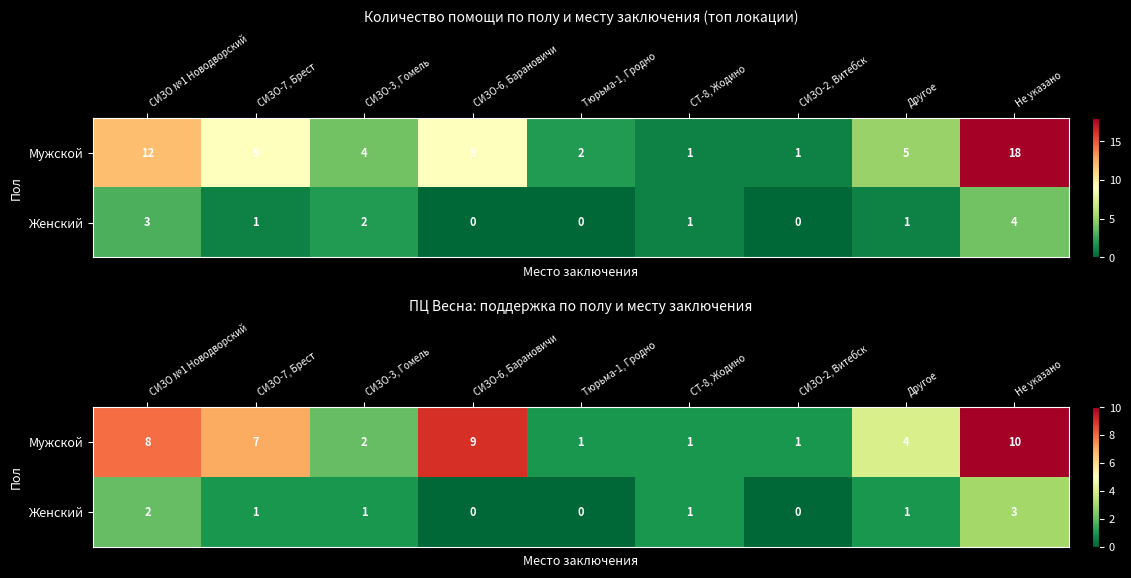

List the series in order of their overall mean, lowest first.

Женский, Мужской